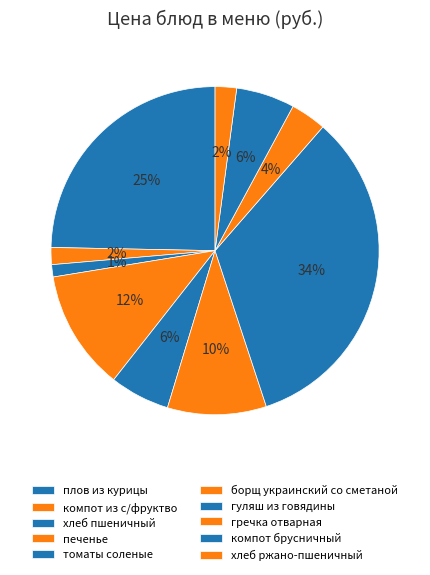

What percentage do гуляш из говядины and гречка отварная together represent?

37.1%